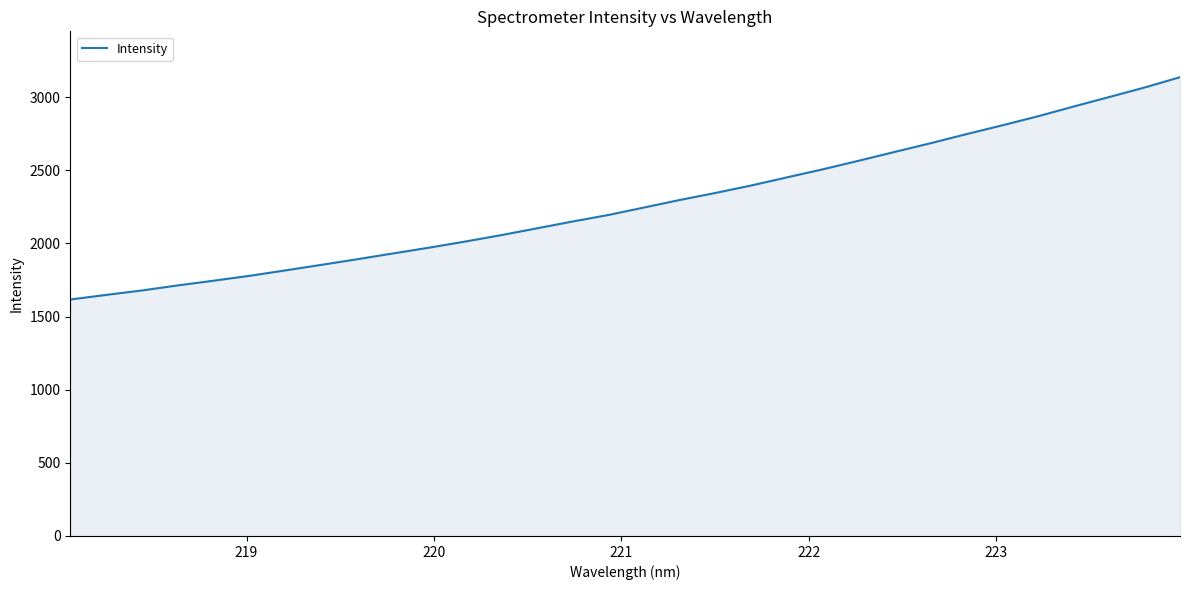

What is the difference between the maximum and minimum values?

1519.4